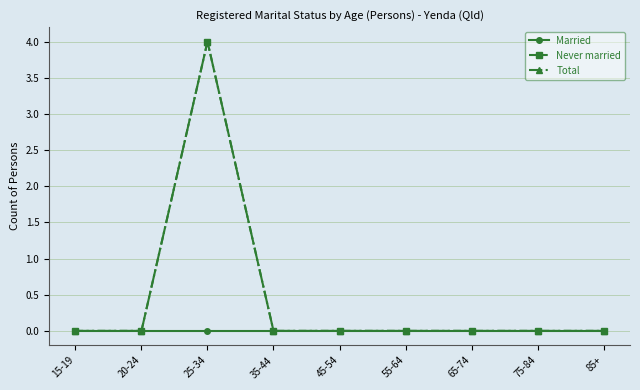

At which label is Married closest to 0?

15-19